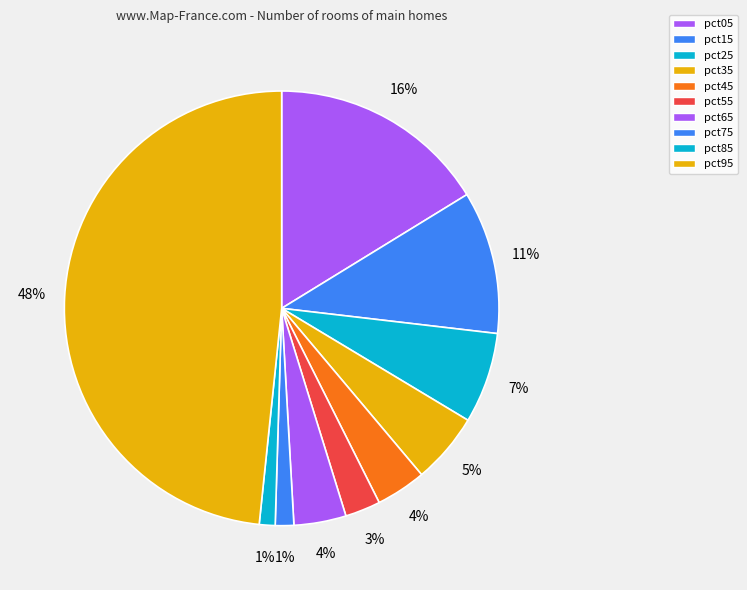

Which slice is the smallest?

pct85